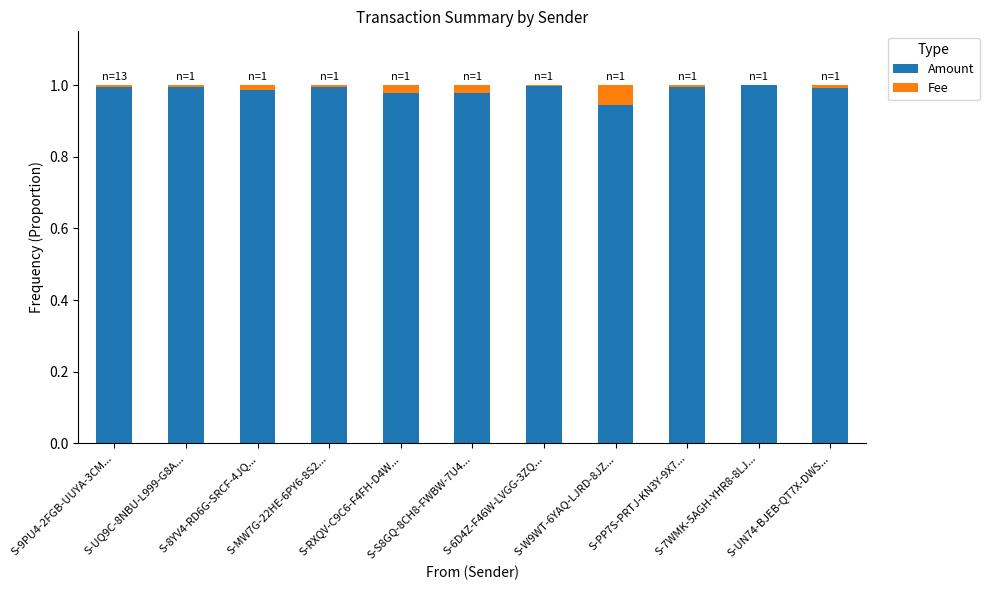

What are all the series names shown in the legend?

Amount, Fee